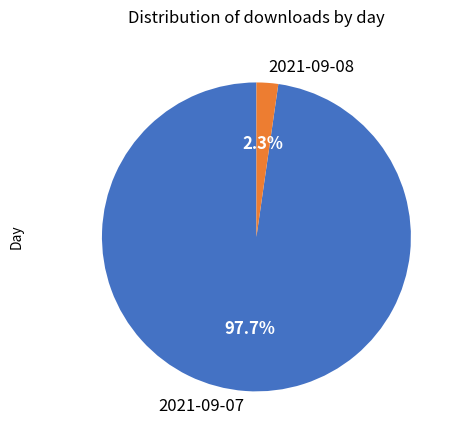

What is the largest slice in the pie chart?

2021-09-07